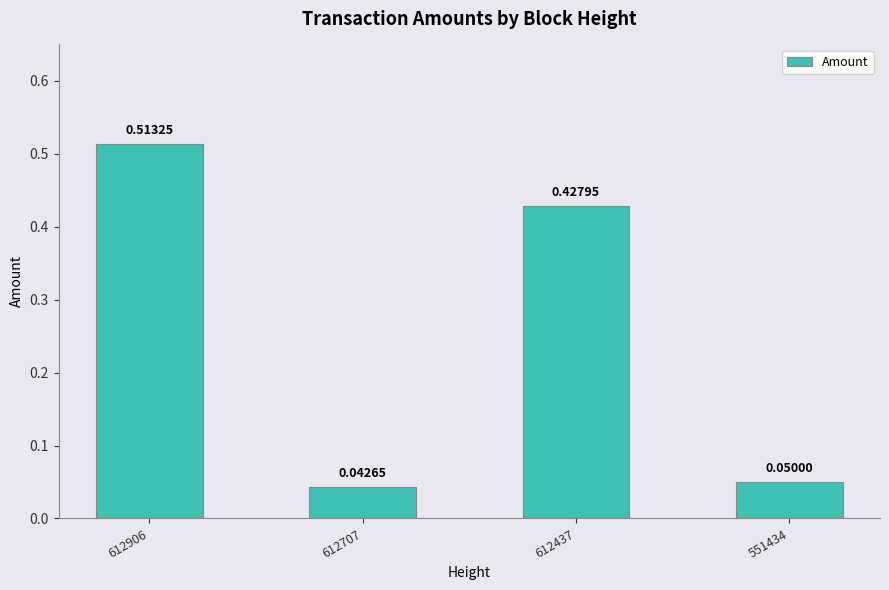

List the labels in order of value, smallest first.

612707, 551434, 612437, 612906